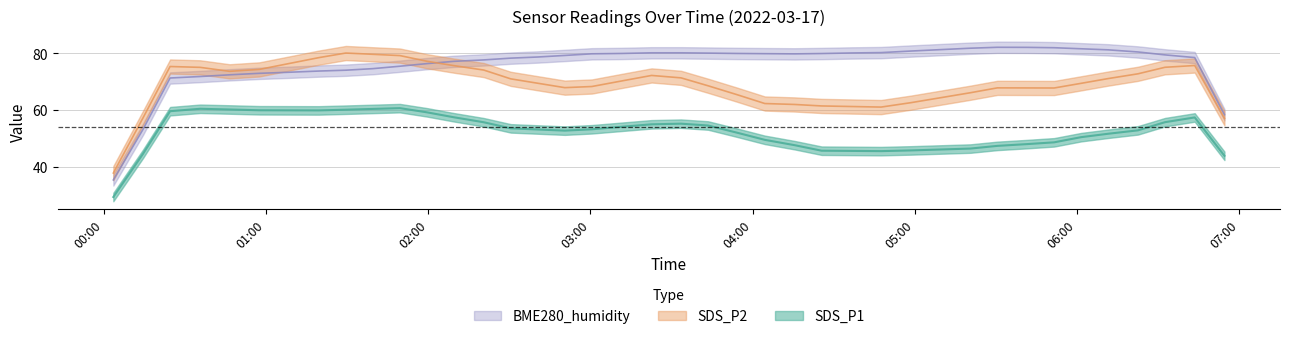

The SDS_P2 series shows 78.8 at 2022/03/17 01:59:31. True or false?

True